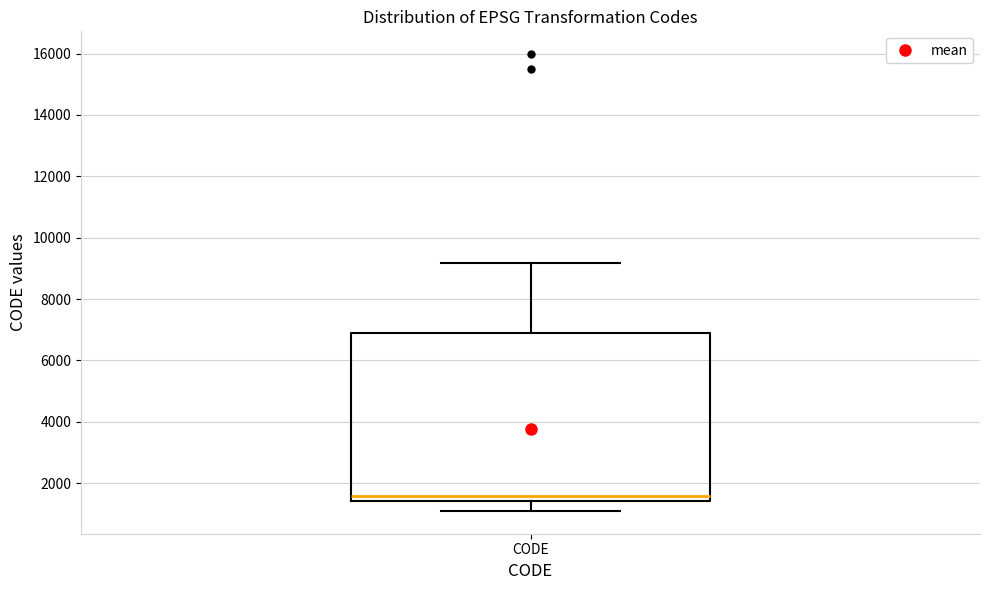

Where does the upper whisker of the box for CODE end on the y-axis? The values are not printed on the chart, so give them approximately, as read against the axis.

9200